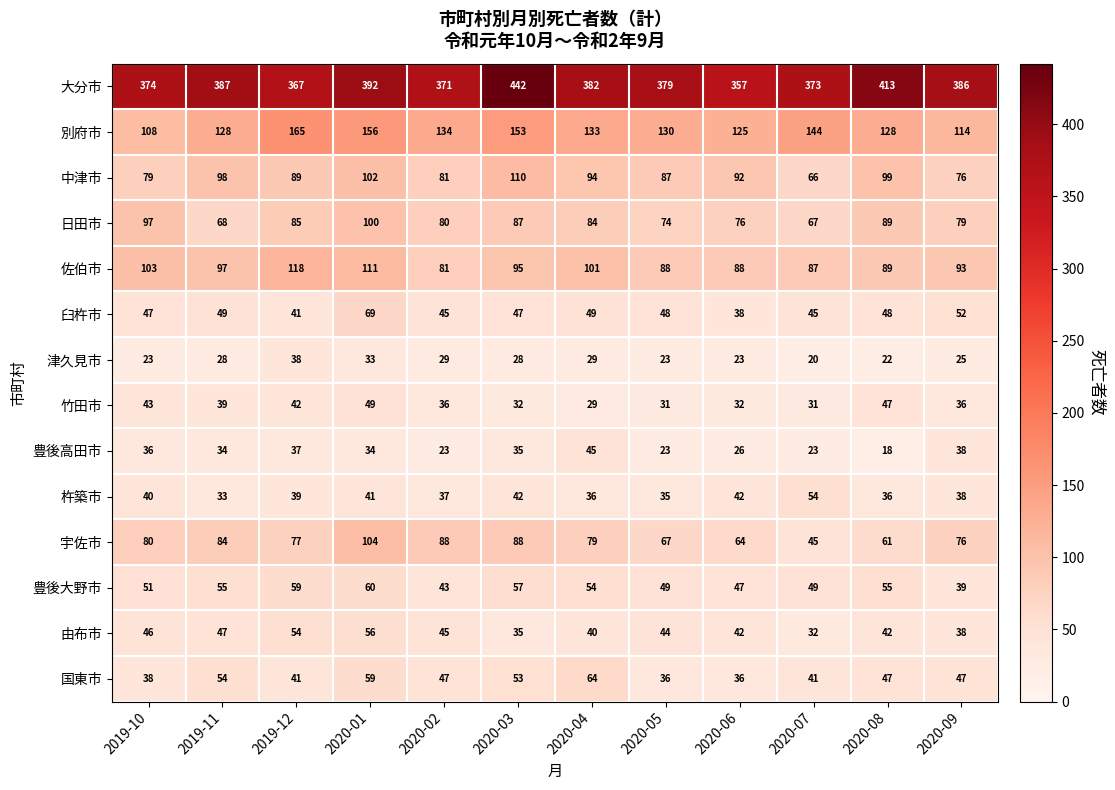

At which category is the sum across all series the highest?

2020-01